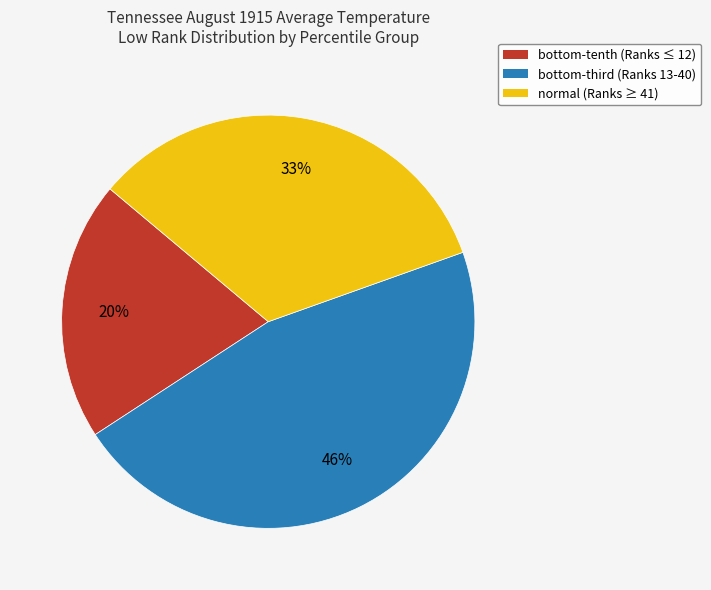

To the nearest percent, what is the difference between the largest and smallest slice percentages?

26%